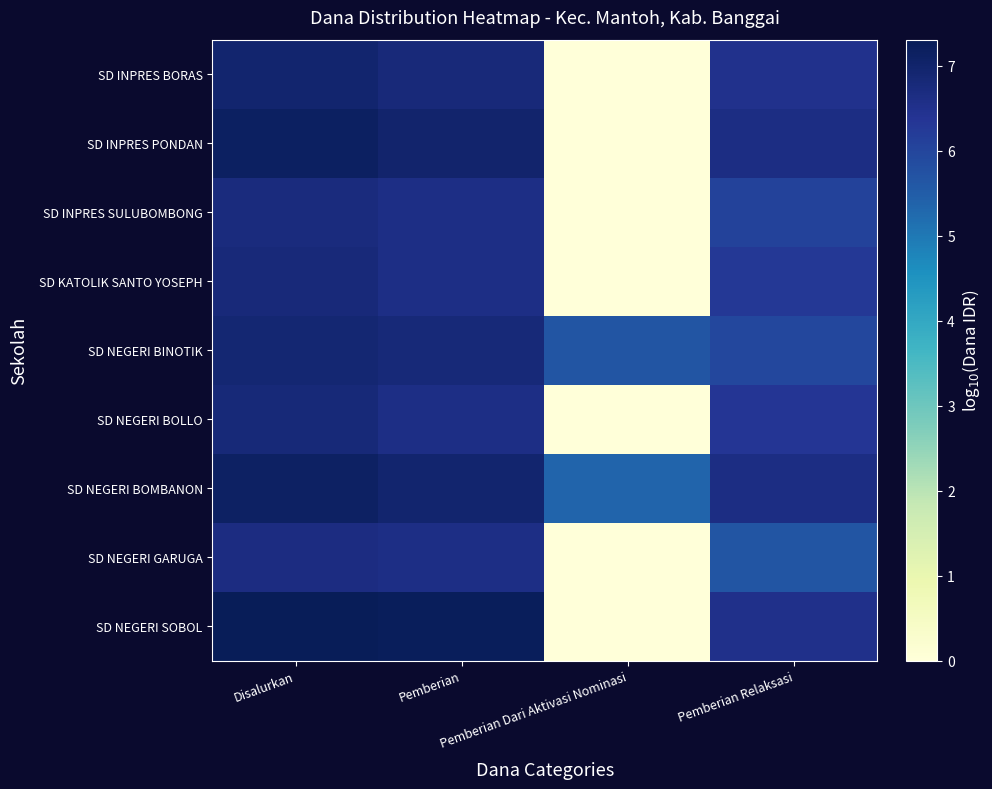

Reading left to right, list all the values displayed in this chart.

SD INPRES BORAS: Disalurkan=7.0	Pemberian=6.8	Pemberian Dari Aktivasi Nominasi=0.0	Pemberian Relaksasi=6.5
SD INPRES PONDAN: Disalurkan=7.1	Pemberian=7.0	Pemberian Dari Aktivasi Nominasi=0.0	Pemberian Relaksasi=6.6
SD INPRES SULUBOMBONG: Disalurkan=6.7	Pemberian=6.6	Pemberian Dari Aktivasi Nominasi=0.0	Pemberian Relaksasi=6.1
SD KATOLIK SANTO YOSEPH: Disalurkan=6.8	Pemberian=6.6	Pemberian Dari Aktivasi Nominasi=0.0	Pemberian Relaksasi=6.3
SD NEGERI BINOTIK: Disalurkan=6.9	Pemberian=6.8	Pemberian Dari Aktivasi Nominasi=5.7	Pemberian Relaksasi=6.0
SD NEGERI BOLLO: Disalurkan=6.8	Pemberian=6.6	Pemberian Dari Aktivasi Nominasi=0.0	Pemberian Relaksasi=6.4
SD NEGERI BOMBANON: Disalurkan=7.1	Pemberian=6.9	Pemberian Dari Aktivasi Nominasi=5.4	Pemberian Relaksasi=6.6
SD NEGERI GARUGA: Disalurkan=6.7	Pemberian=6.6	Pemberian Dari Aktivasi Nominasi=0.0	Pemberian Relaksasi=5.7
SD NEGERI SOBOL: Disalurkan=7.3	Pemberian=7.2	Pemberian Dari Aktivasi Nominasi=0.0	Pemberian Relaksasi=6.5